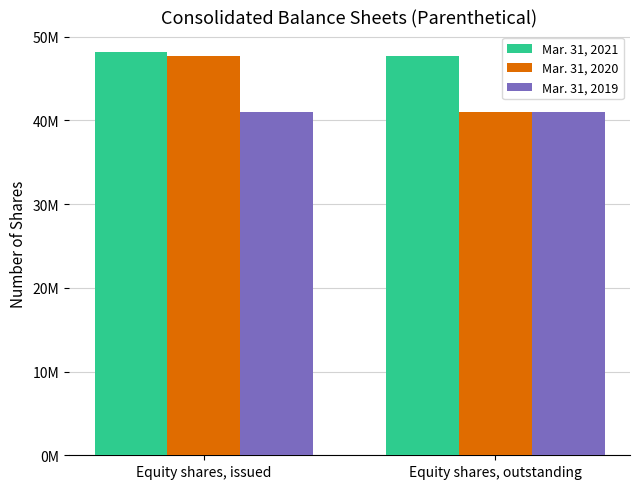

List the labels in order of Mar. 31, 2019 value, smallest first.

Equity shares, issued, Equity shares, outstanding